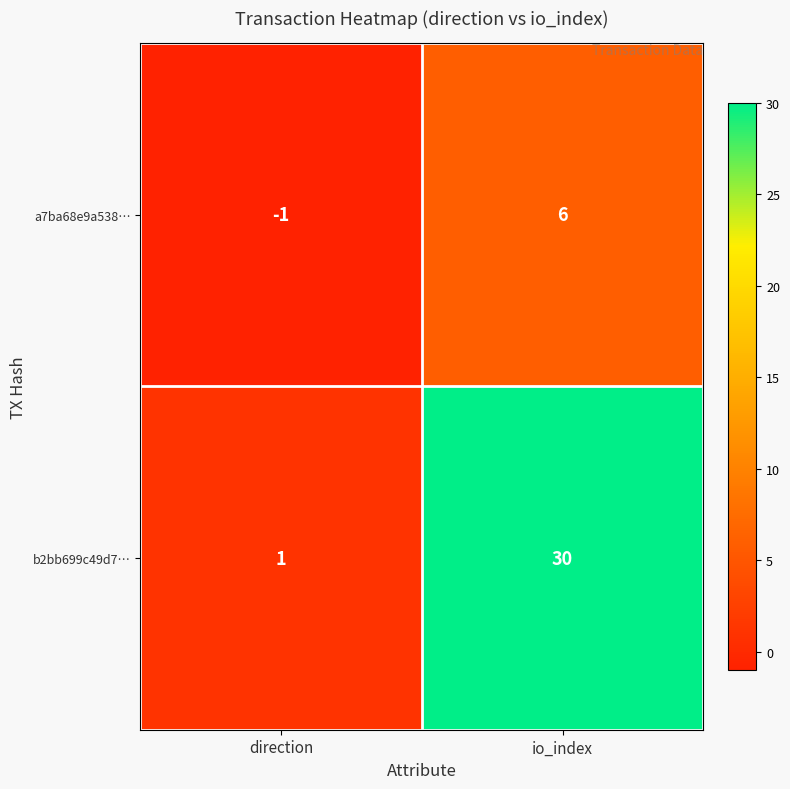

What is the difference between the maximum and minimum values in the b2bb699c49d7… series?

29